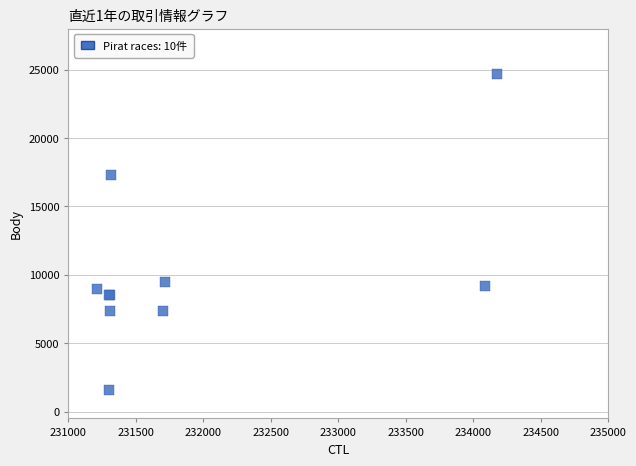

What Y value in the scatter plot is closest to 13131?

9494